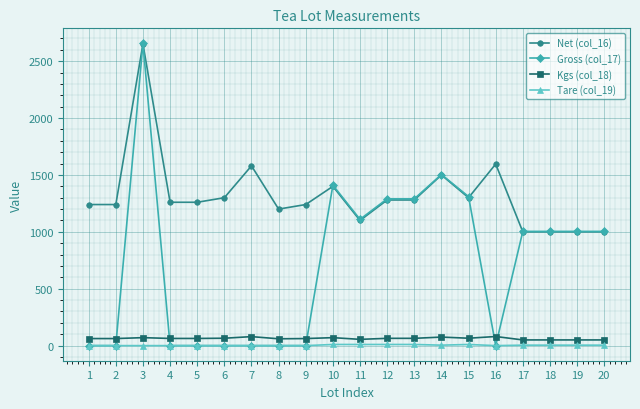

Which series has the largest range (max minus min)?

Gross (col_17)